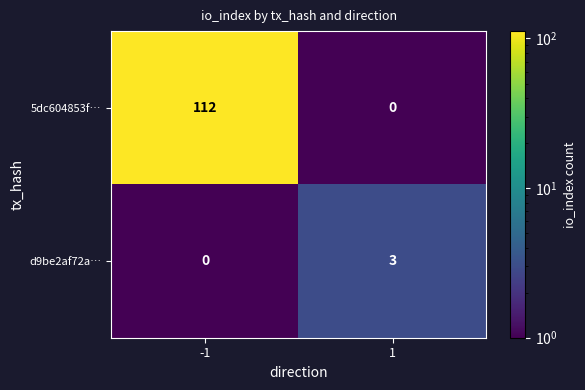

Reading left to right, list all the values displayed in this chart.

5dc604853f…: 112	0
d9be2af72a…: 0	3